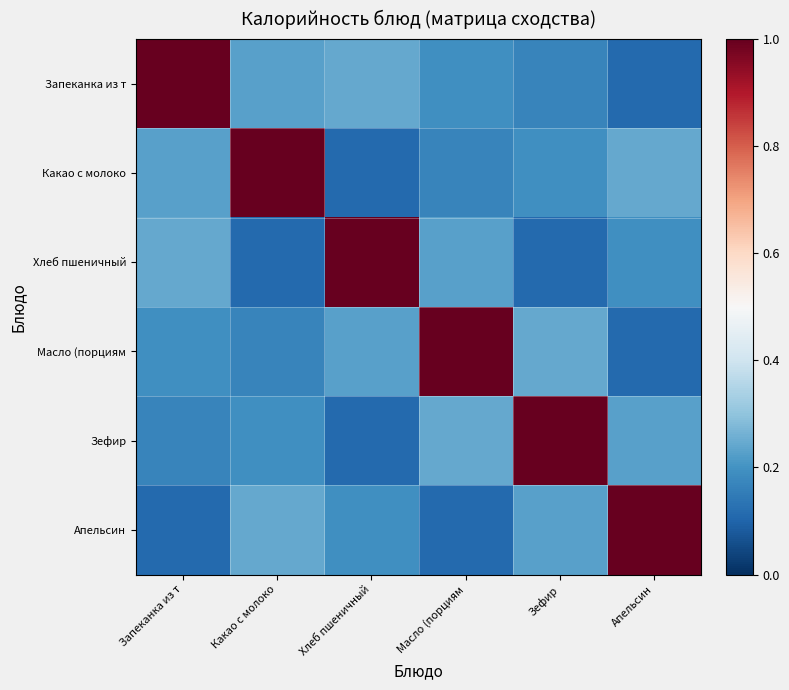

Which label corresponds to the smallest value in the chart?

Апельсин